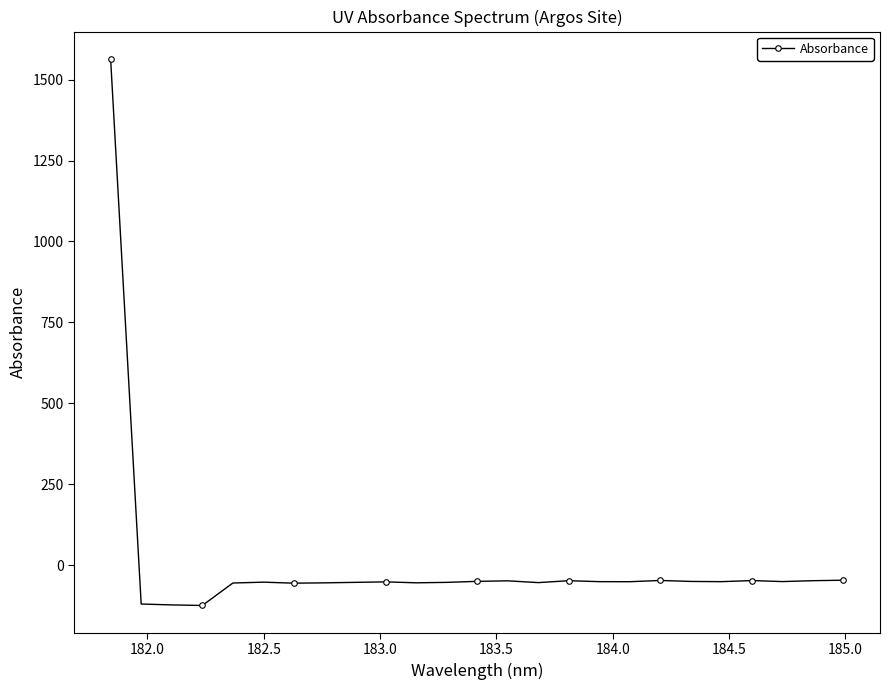

What is the value of the 11th point from the left?

-54.6